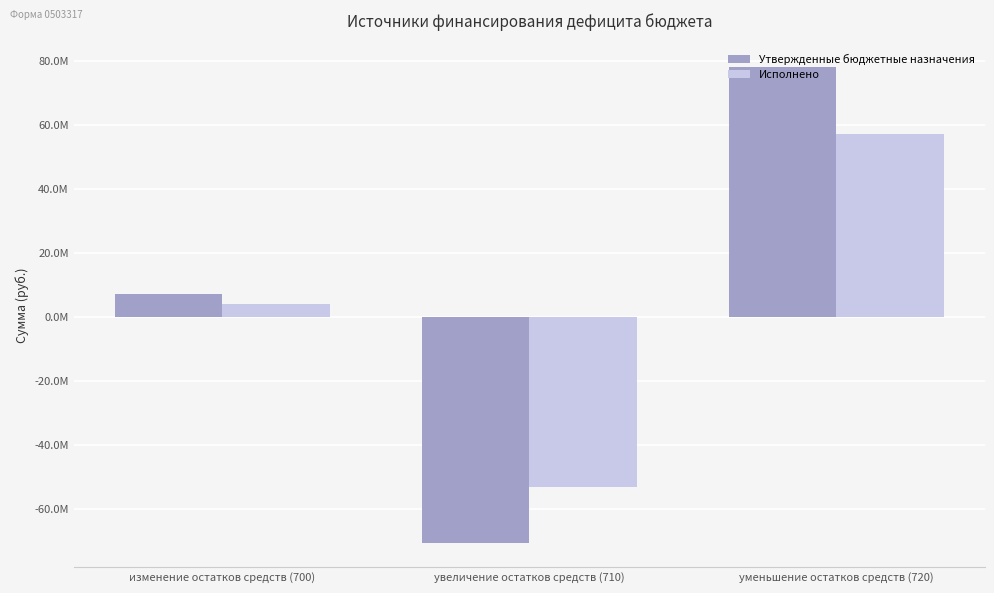

Rank the series by their maximum value, from highest to lowest.

Утвержденные бюджетные назначения, Исполнено